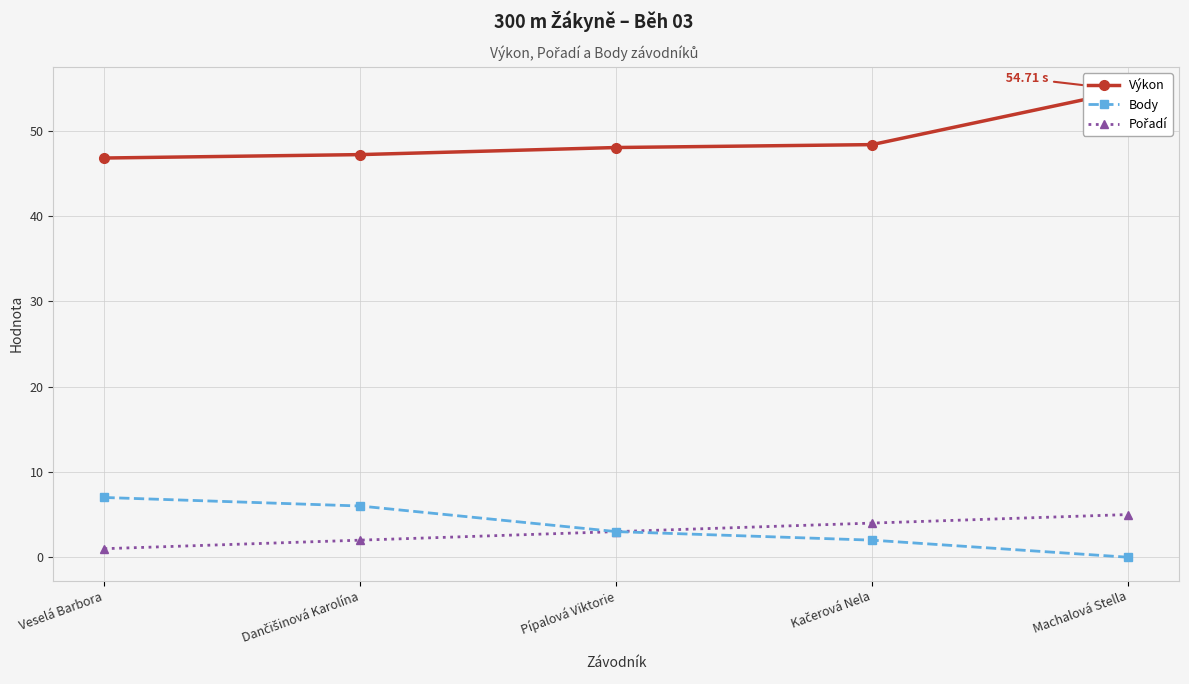

Reading left to right, extract all data points from this chart.

Výkon: Veselá Barbora=46.8	Dančišinová Karolína=47.2	Pípalová Viktorie=48.0	Kačerová Nela=48.4	Machalová Stella=54.7
Body: Veselá Barbora=7.0	Dančišinová Karolína=6.0	Pípalová Viktorie=3.0	Kačerová Nela=2.0	Machalová Stella=0.0
Pořadí: Veselá Barbora=1.0	Dančišinová Karolína=2.0	Pípalová Viktorie=3.0	Kačerová Nela=4.0	Machalová Stella=5.0